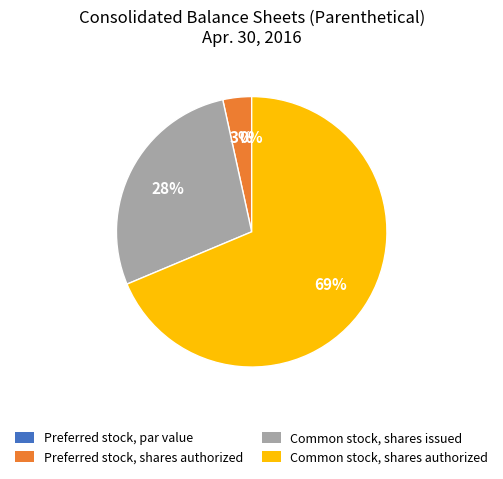

What is the majority slice?

Common stock, shares authorized